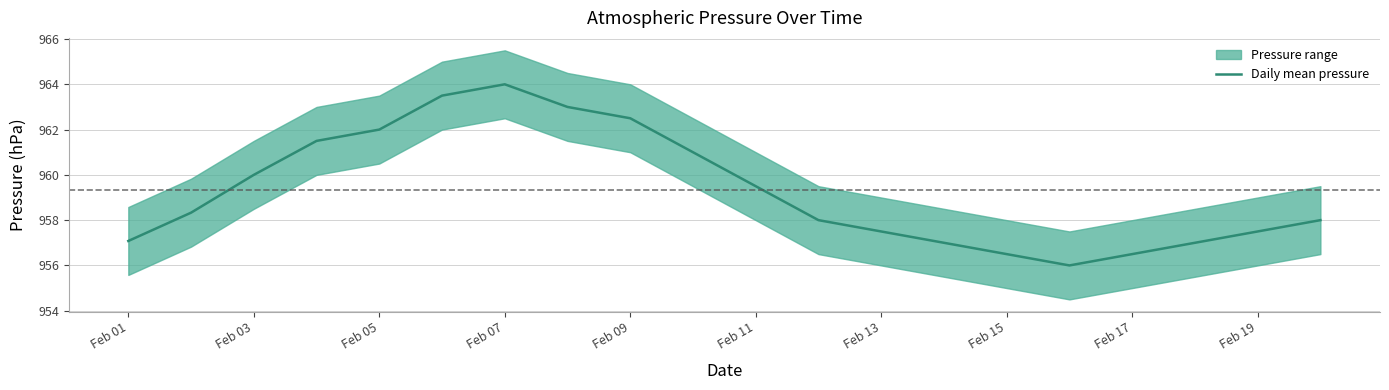

What is the highest value of the Daily mean pressure series?

964.0